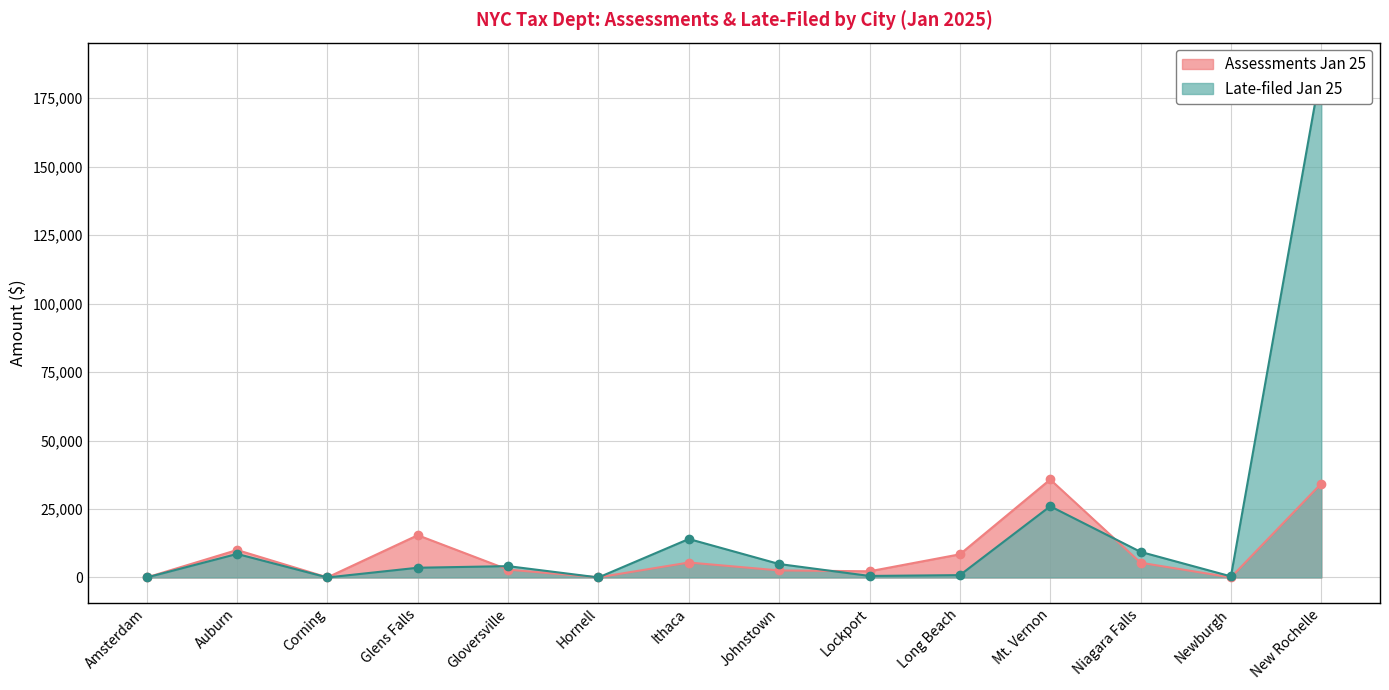

Reading right to left, list all the values displayed in this chart.

Assessments Jan 25: 34292.4	21.0	5383.8	35775.9	8457.1	2250.1	2568.0	5456.8	50.1	2856.2	15431.6	17.4	10028.6	0.0
Late-filed Jan 25: 186020.8	389.7	9341.6	25999.7	847.0	553.0	4907.0	14050.1	0.0	4131.8	3549.3	0.0	8591.8	0.0